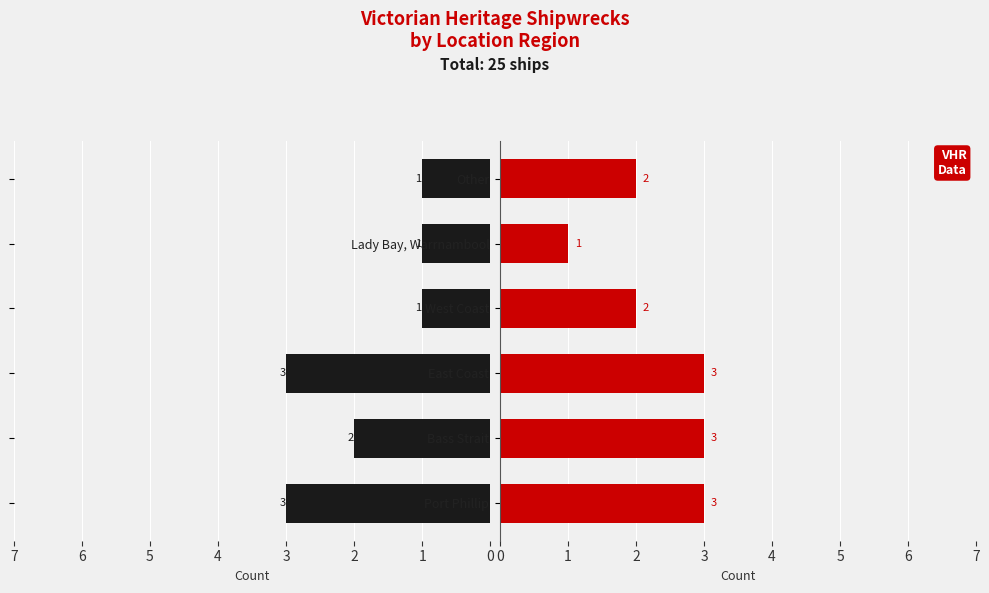

At how many categories does at least one series exceed 1?

5